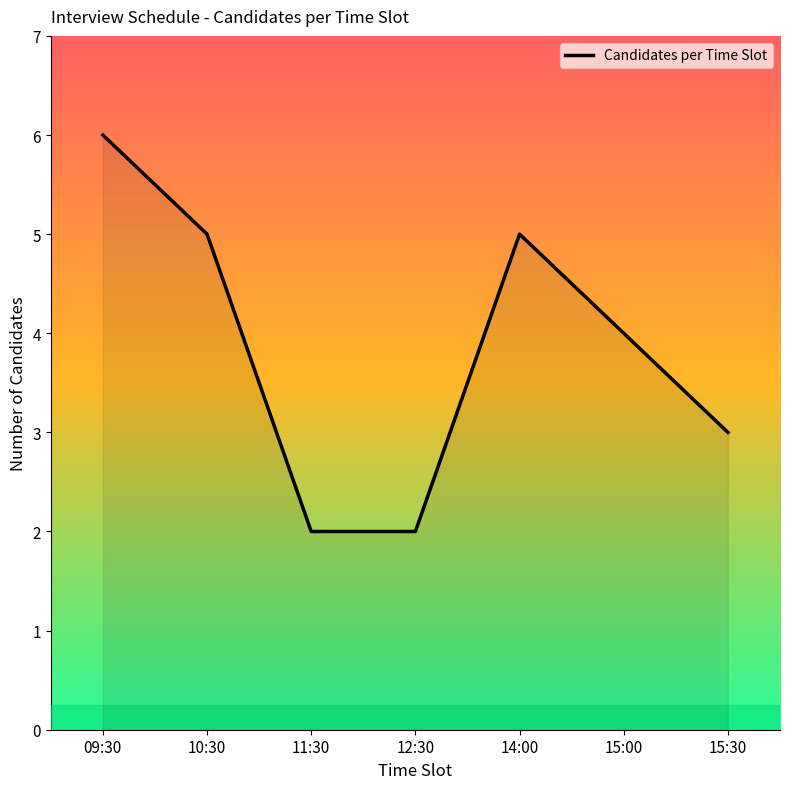

Does the chart have visible grid lines?

No